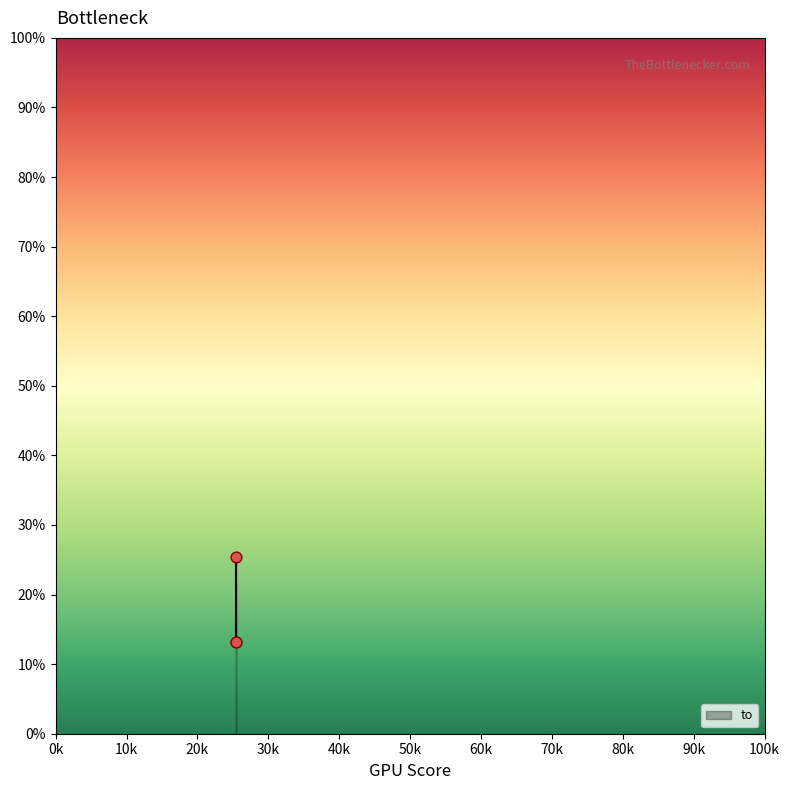

What is the change in value from 25399 to 25399?

+12.3